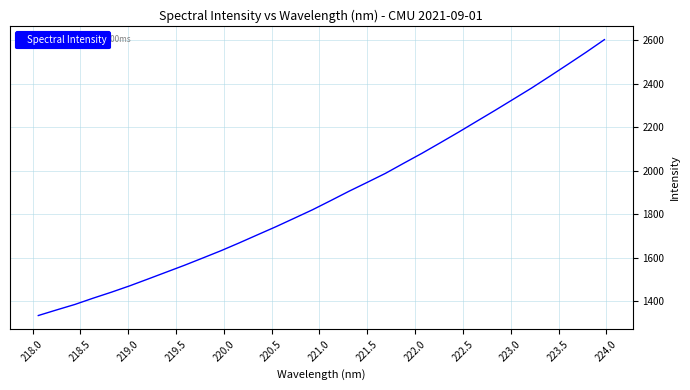

What is the greatest value displayed?

2602.3